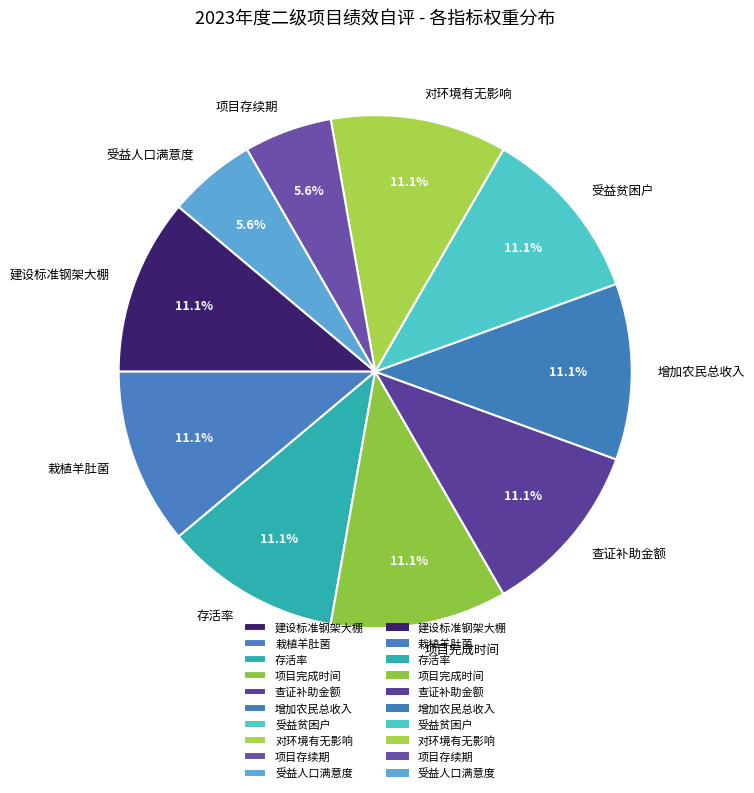

The 栽植羊肚菌 slice represents 11% of the pie. True or false?

True